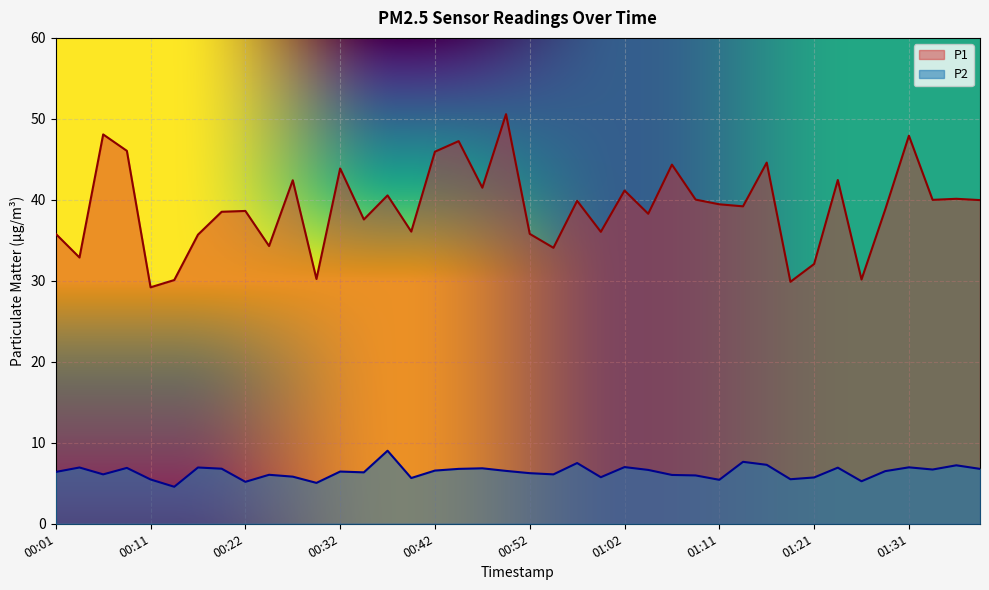

What is the maximum value shown in the chart?

50.6